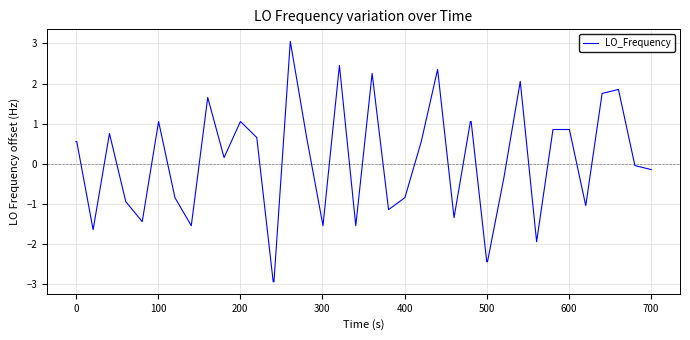

How many lines are shown in the chart?

1